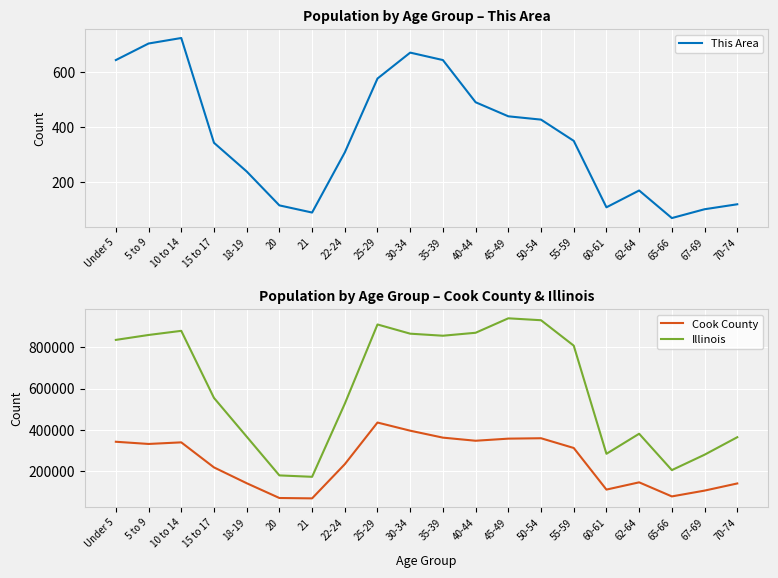

Where is Illinois nearest to the value 556444?

15 to 17